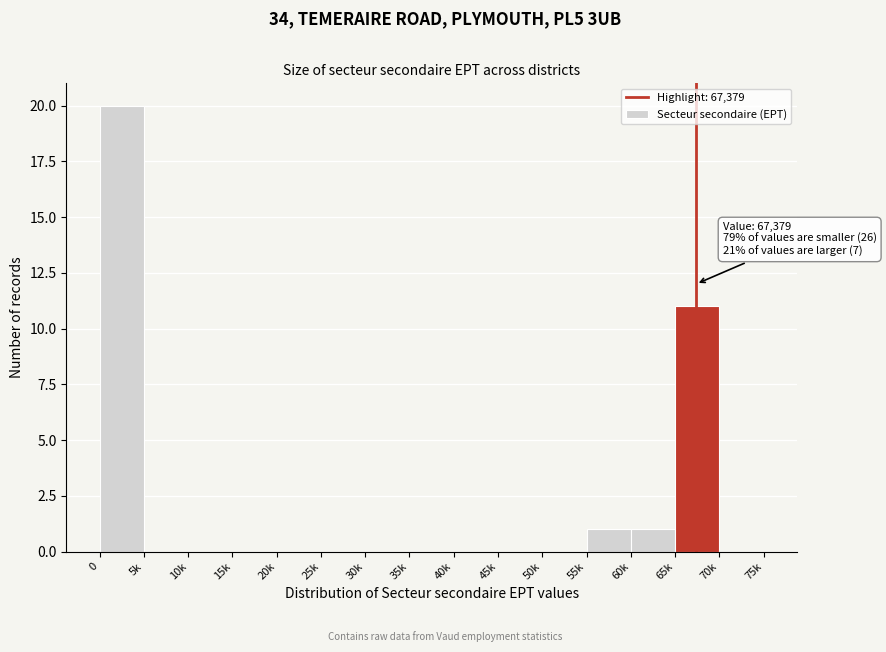

Reading left to right, extract all data points from this chart.

0=20	5k=0	10k=0	15k=0	20k=0	25k=0	30k=0	35k=0	40k=0	45k=0	50k=0	55k=1	60k=1	65k=11	70k=0